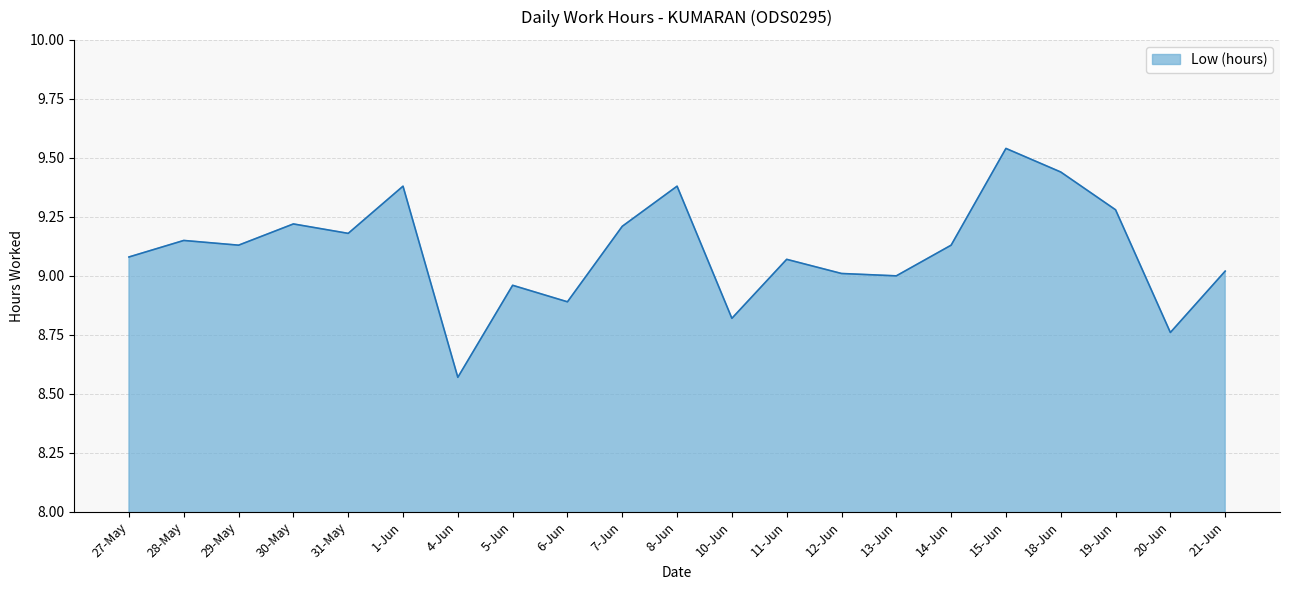

What is the difference between the maximum and second lowest values?

0.8